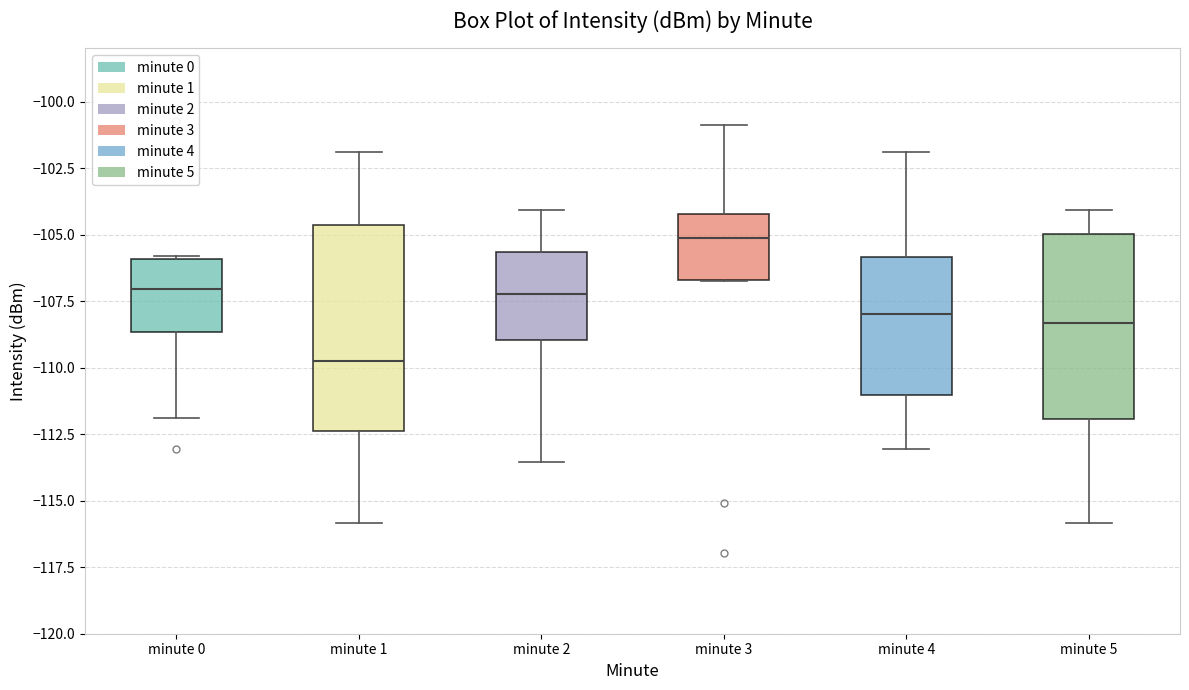

Reading left to right, read every box against the y-axis: the position of its median line, the range the box covers, and the ends of its whiskers. The values are not printed on the chart, so give them approximately, as read against the axis.

minute 0: median -107.0, box -108.5 to -106.0, whiskers -112.0 to -106.0
minute 1: median -110.0, box -112.5 to -104.5, whiskers -116.0 to -102.0
minute 2: median -107.0, box -109.0 to -105.5, whiskers -113.5 to -104.0
minute 3: median -105.0, box -106.5 to -104.0, whiskers -106.5 to -101.0
minute 4: median -108.0, box -111.0 to -106.0, whiskers -113.0 to -102.0
minute 5: median -108.5, box -112.0 to -105.0, whiskers -116.0 to -104.0